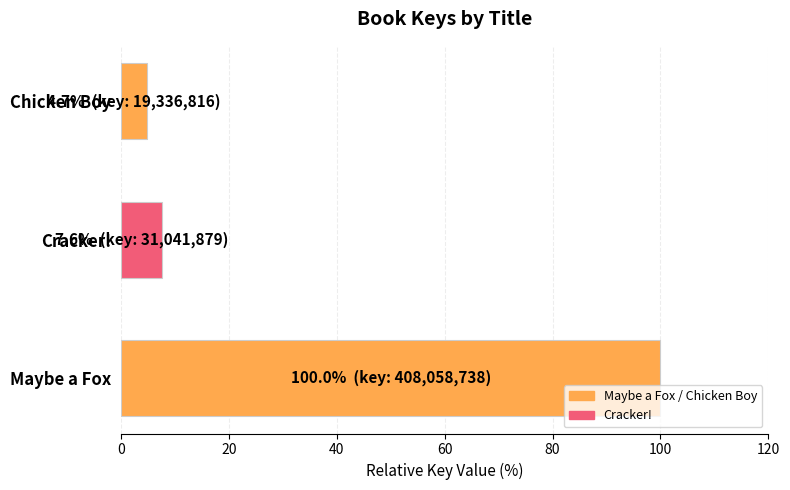

Which category has the lowest value across all series?

Chicken Boy